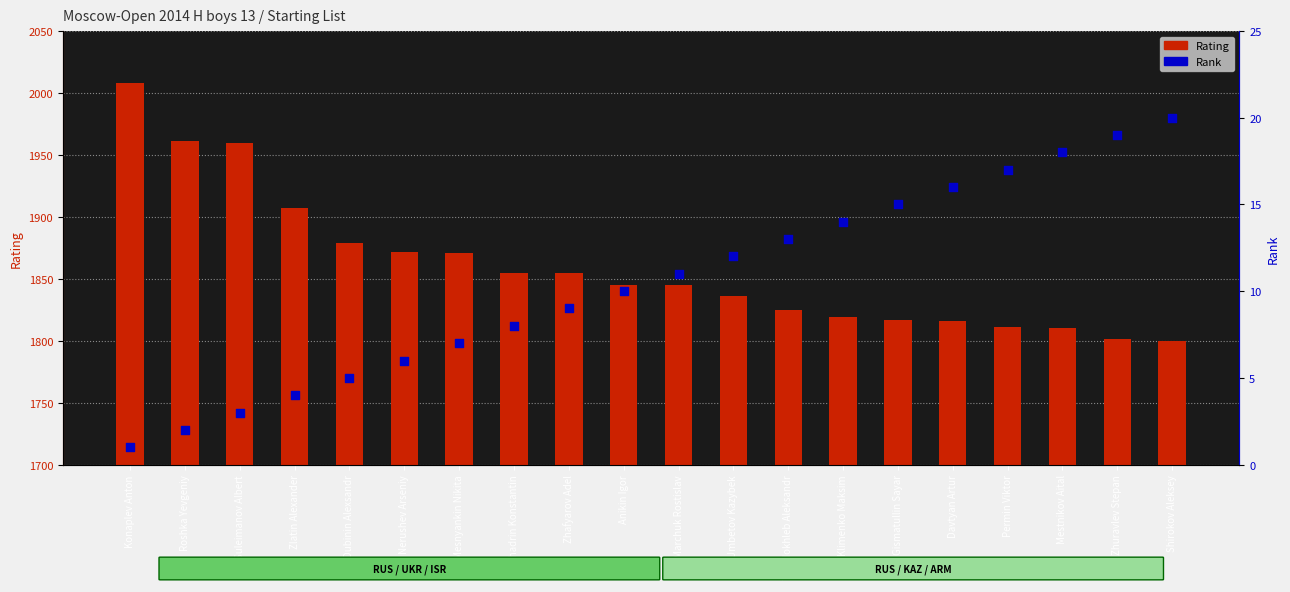

Which series has the largest Y range (max minus min)?

Rating